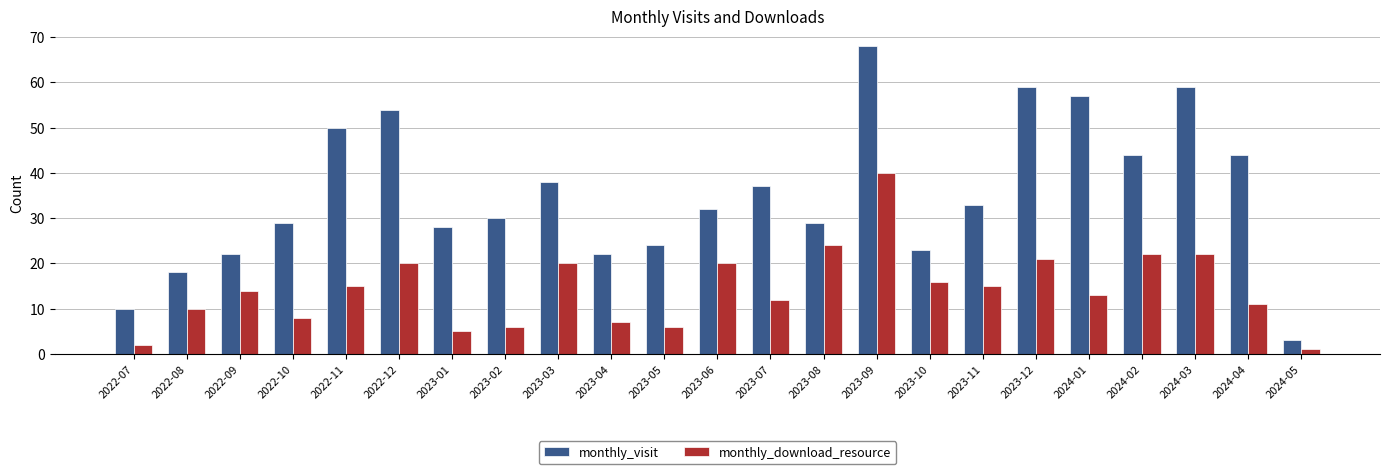

What is the difference between the maximum and minimum values in the monthly_download_resource series?

39